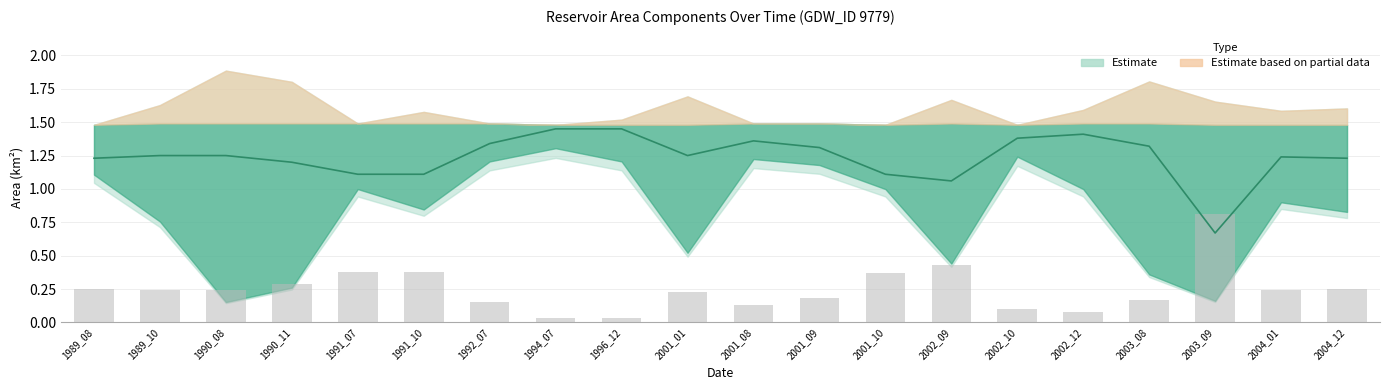

Between 1994_07 and 2001_10, which is larger?

1994_07